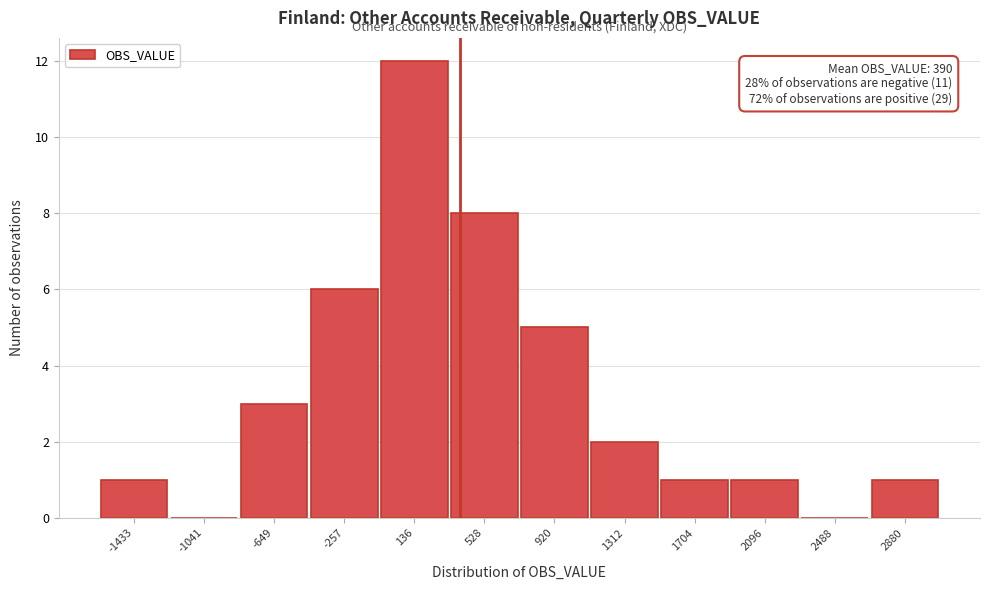

Over which range of the x-axis is the bar tallest?

-50 to 350